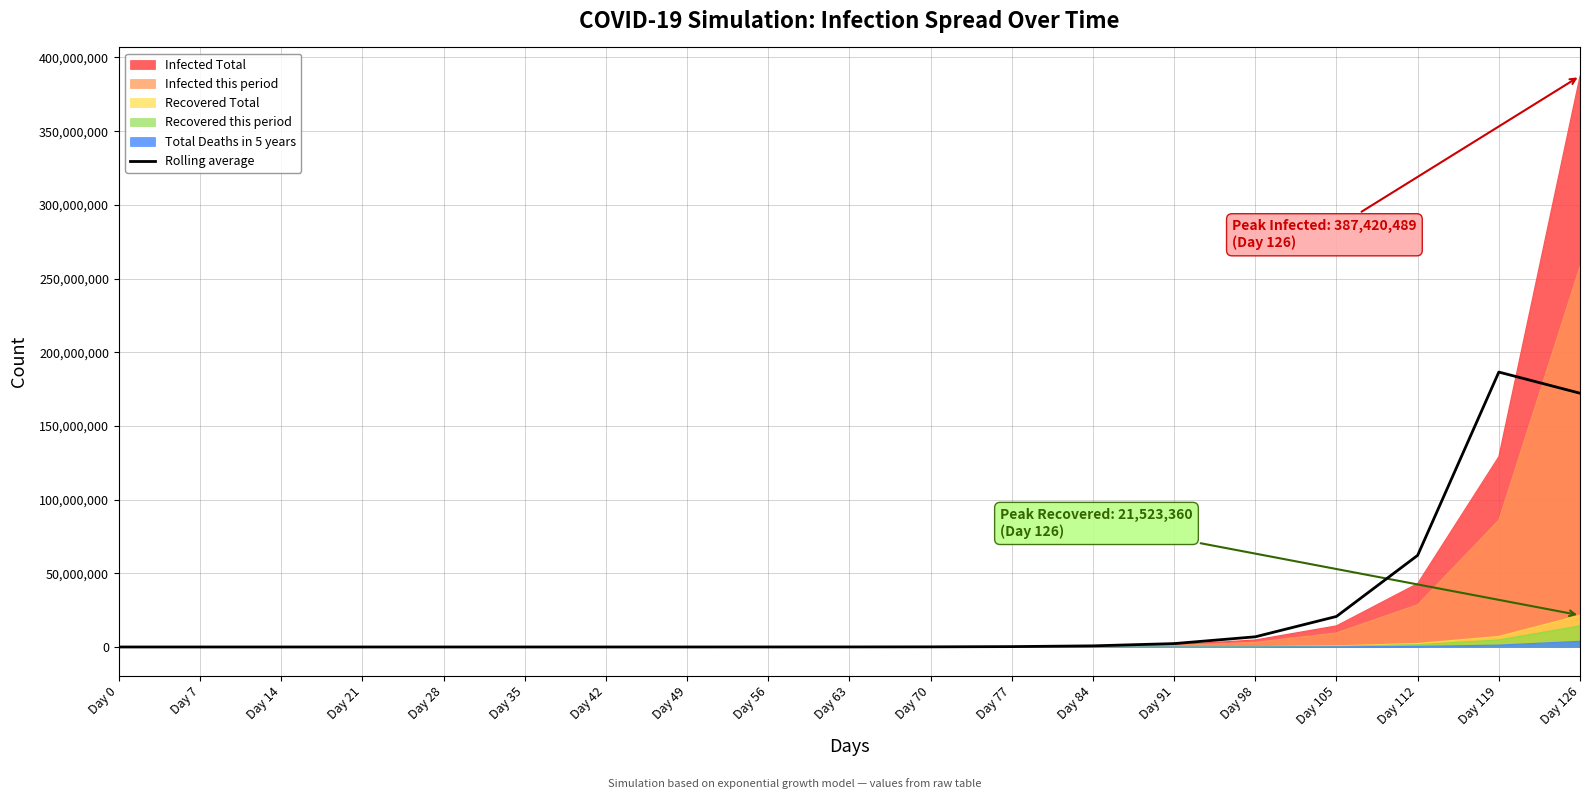

The value at Day 7 is 4.3. True or false?

True